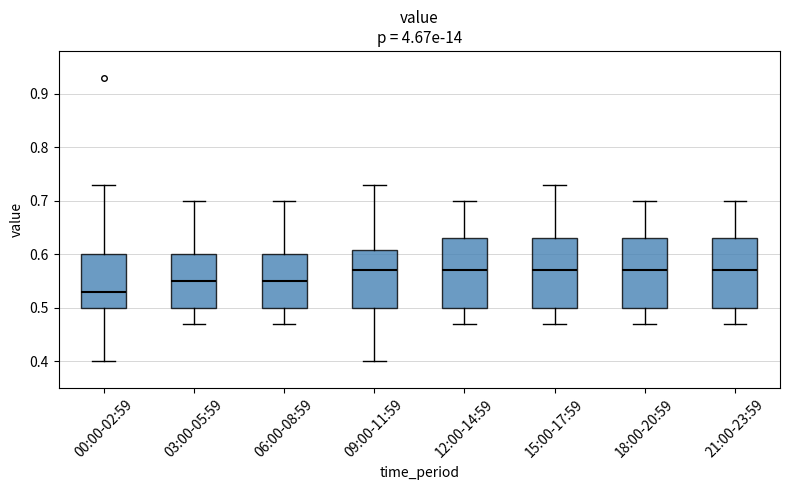

Reading left to right, read every box against the y-axis: the position of its median line, the range the box covers, and the ends of its whiskers. The values are not printed on the chart, so give them approximately, as read against the axis.

00:00-02:59: median 0.53, box 0.50 to 0.60, whiskers 0.40 to 0.73
03:00-05:59: median 0.55, box 0.50 to 0.60, whiskers 0.47 to 0.70
06:00-08:59: median 0.55, box 0.50 to 0.60, whiskers 0.47 to 0.70
09:00-11:59: median 0.57, box 0.50 to 0.61, whiskers 0.40 to 0.73
12:00-14:59: median 0.57, box 0.50 to 0.63, whiskers 0.47 to 0.70
15:00-17:59: median 0.57, box 0.50 to 0.63, whiskers 0.47 to 0.73
18:00-20:59: median 0.57, box 0.50 to 0.63, whiskers 0.47 to 0.70
21:00-23:59: median 0.57, box 0.50 to 0.63, whiskers 0.47 to 0.70